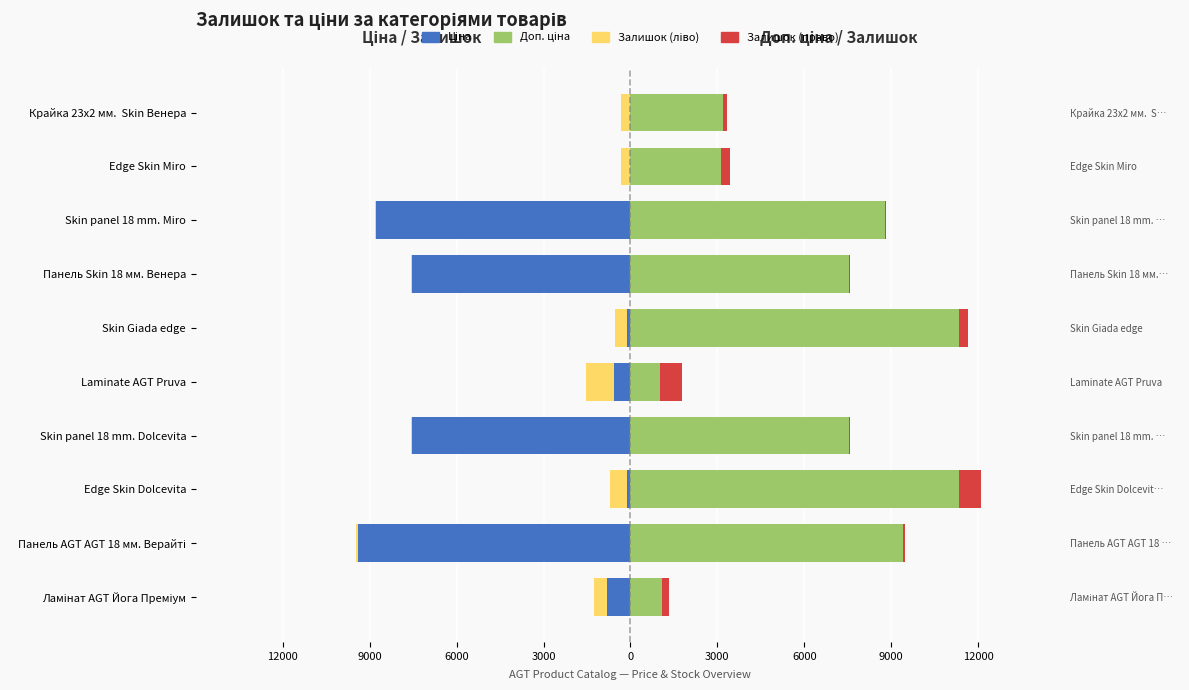

What is the sum of all Доп. ціна values?

64422.1